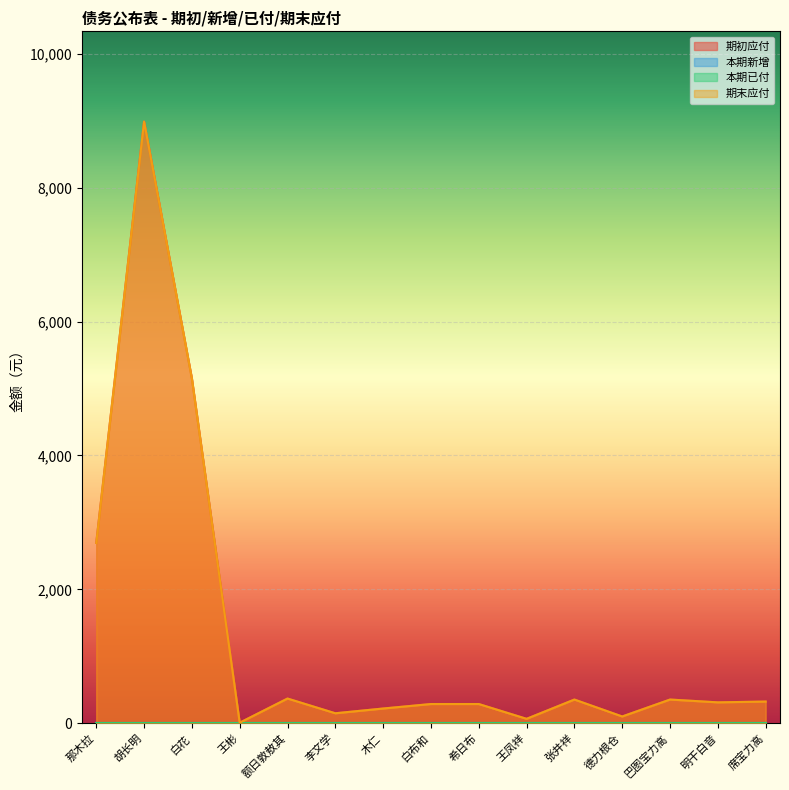

What is the maximum value for 期初应付?

8986.0